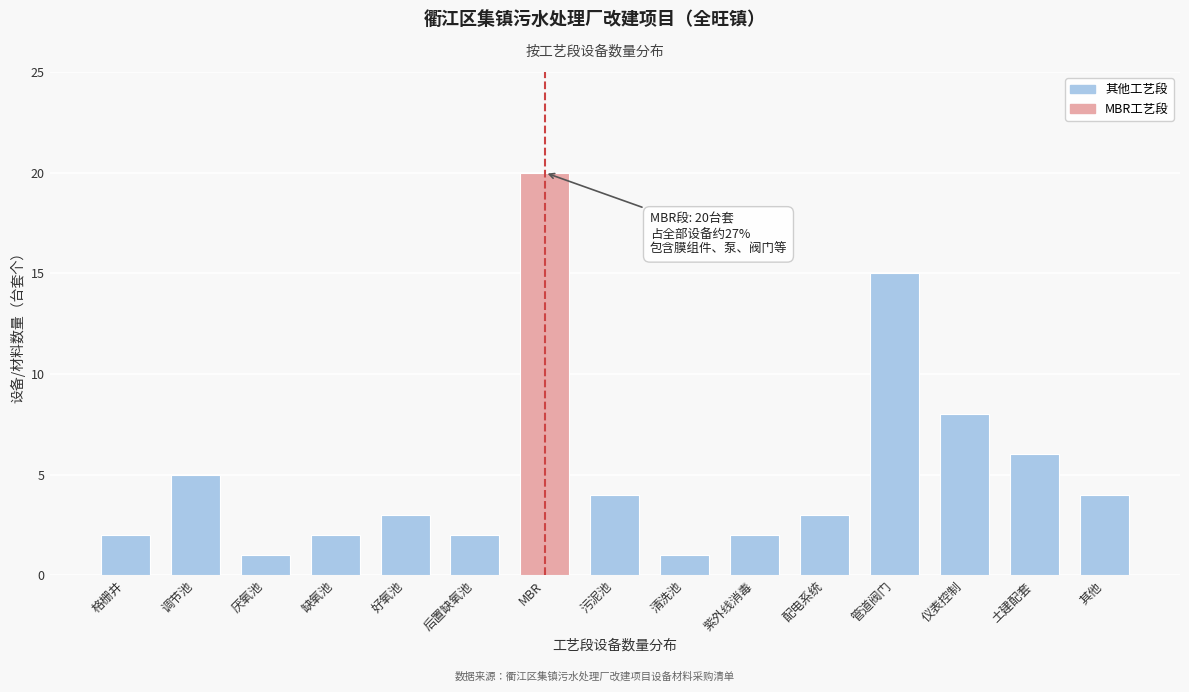

Reading left to right, extract all data points from this chart.

格栅井=2	调节池=5	厌氧池=1	缺氧池=2	好氧池=3	后置缺氧池=2	MBR=20	污泥池=4	清洗池=1	紫外线消毒=2	配电系统=3	管道阀门=15	仪表控制=8	土建配套=6	其他=4